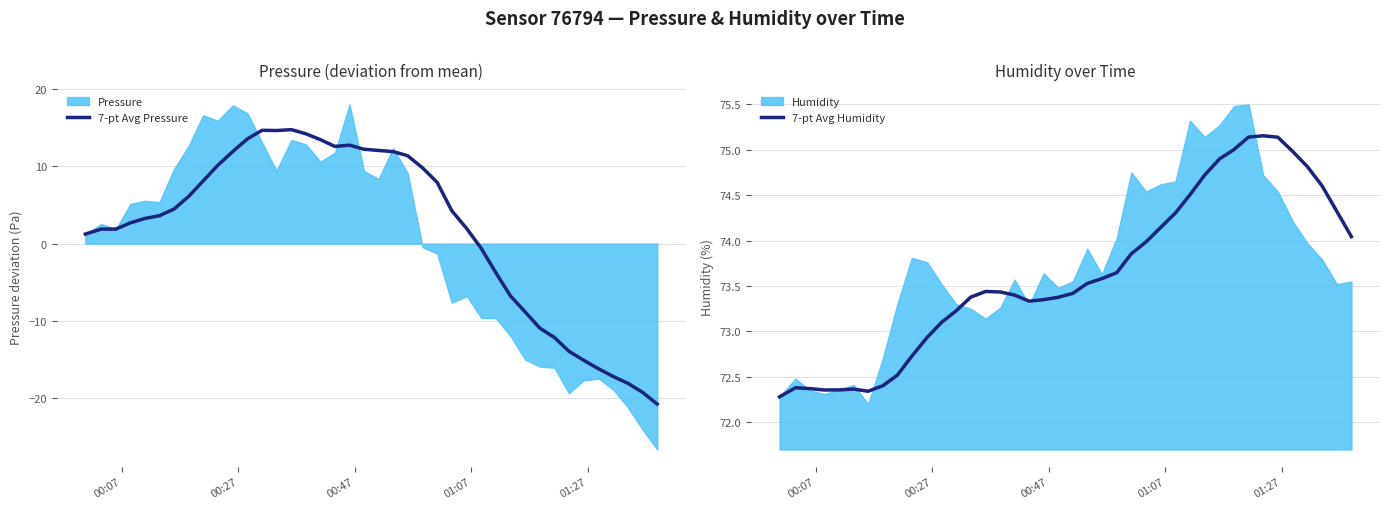

What is the minimum value for 7-pt Avg Pressure?

-20.7